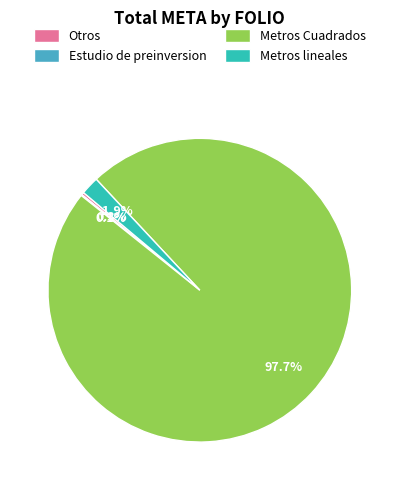

Between Metros lineales and Metros Cuadrados, which is larger?

Metros Cuadrados